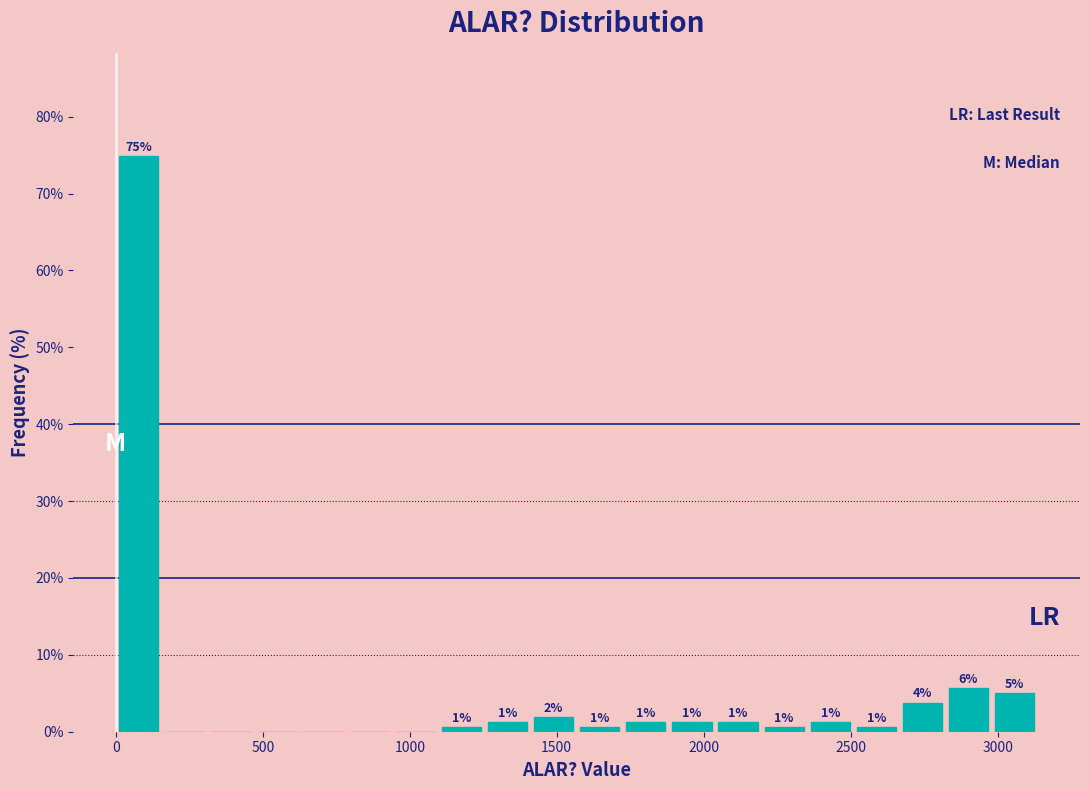

Read against the x-axis, roughly where is the centre of the tallest bar?

100